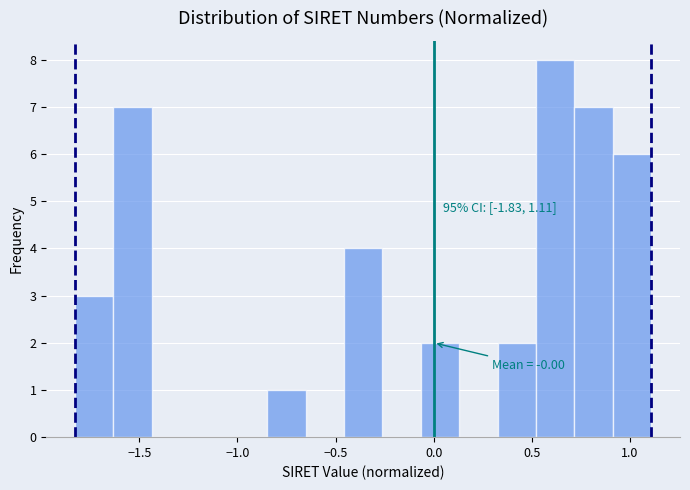

Read against the x-axis, roughly where is the centre of the tallest bar?

0.60